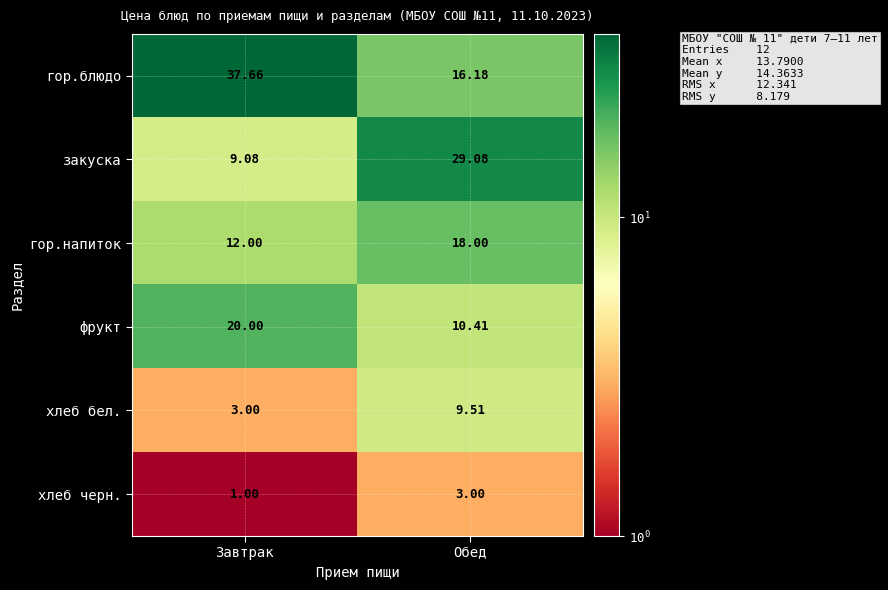

What is the smallest value displayed?

1.0